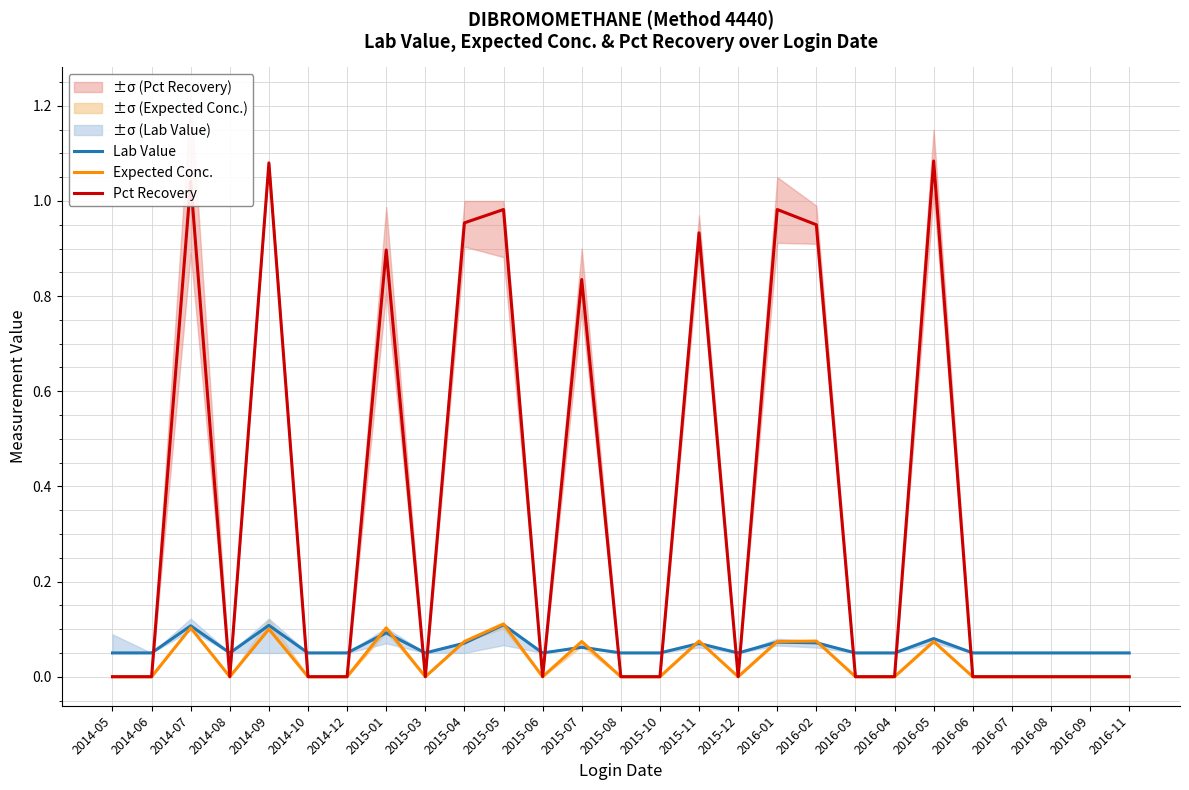

How many Expected Conc. values are between 0 and 1?

27